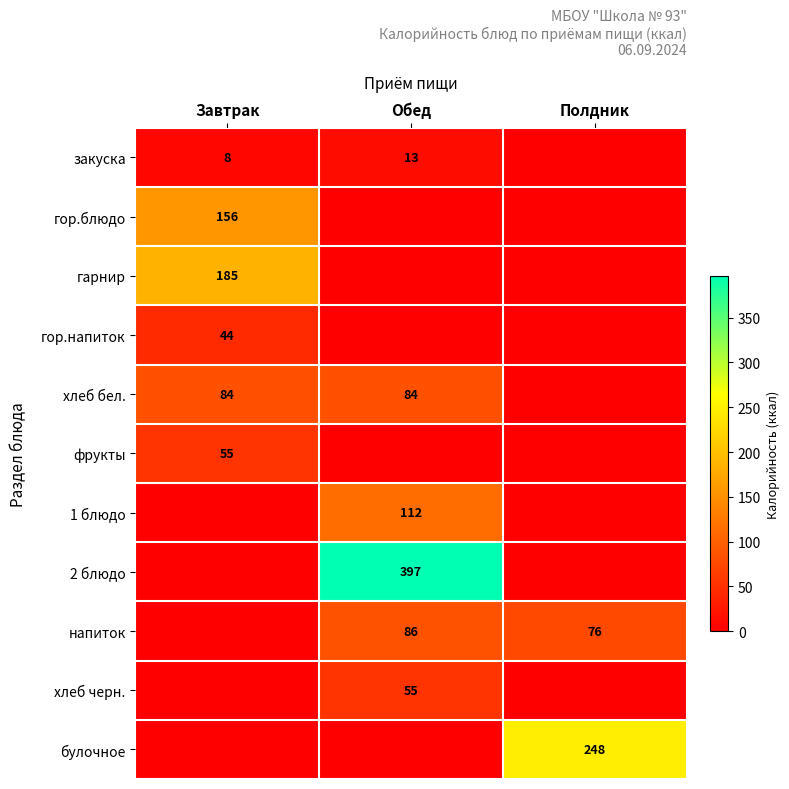

Is the value of 2 блюдо at Обед greater than the value of напиток at Полдник?

Yes